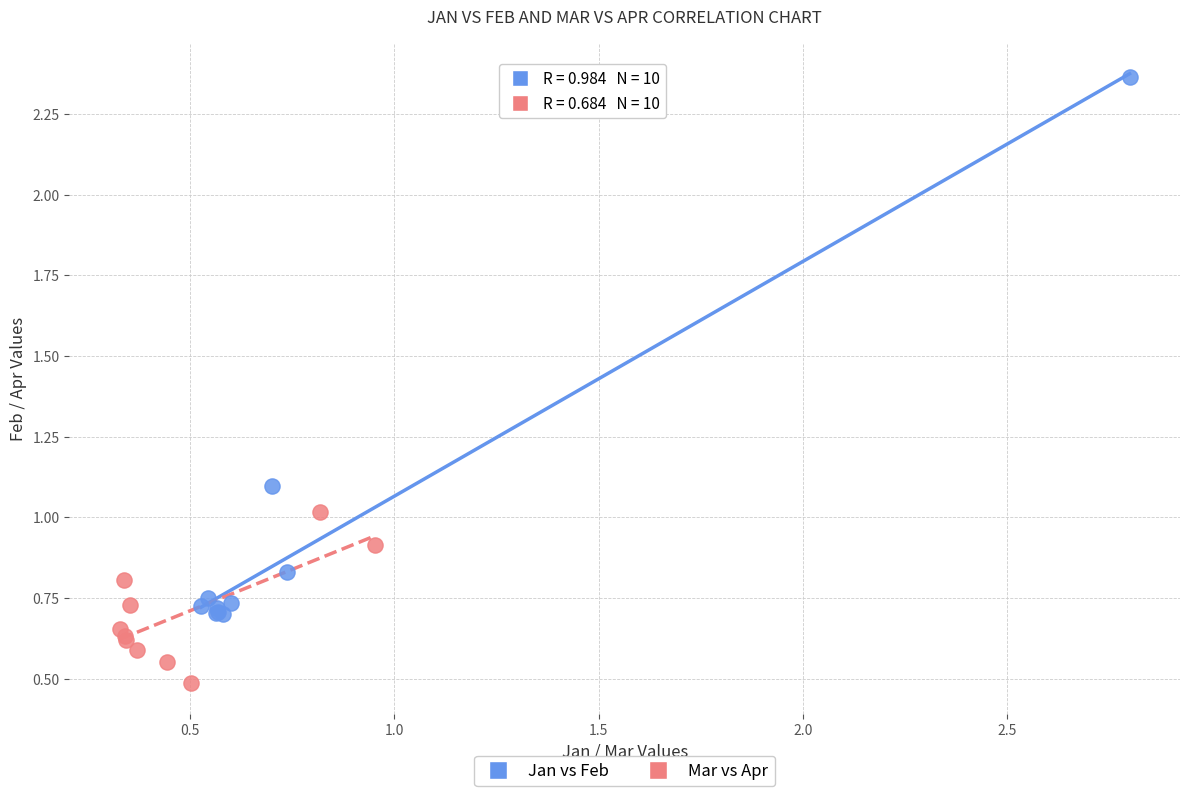

What are all the series names shown in the legend?

Jan vs Feb, Mar vs Apr